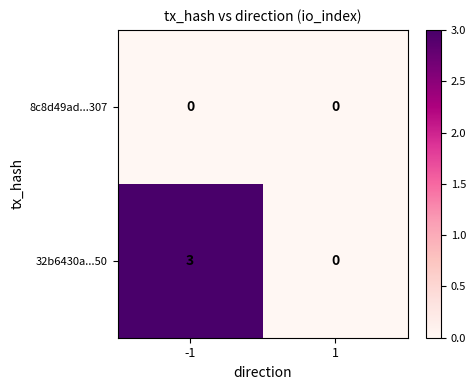

Reading right to left, list all the values displayed in this chart.

8c8d49ad...307: 0	0
32b6430a...50: 0	3